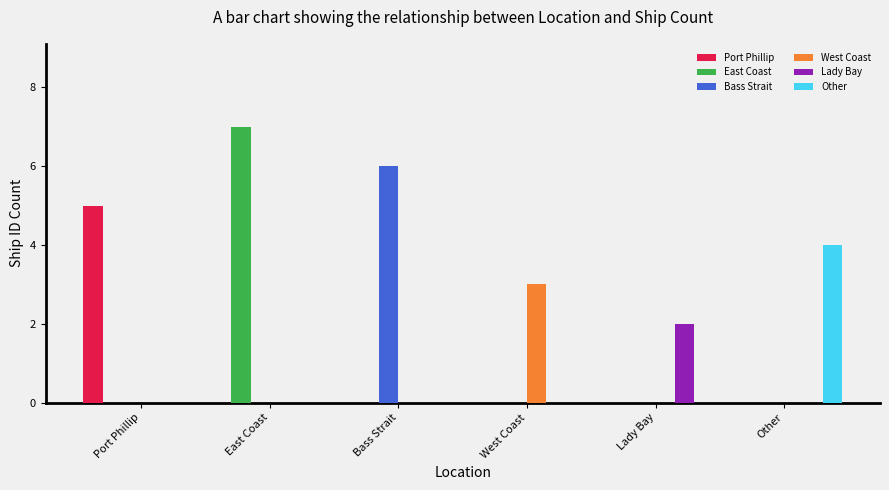

Does the chart contain stacked bars?

No